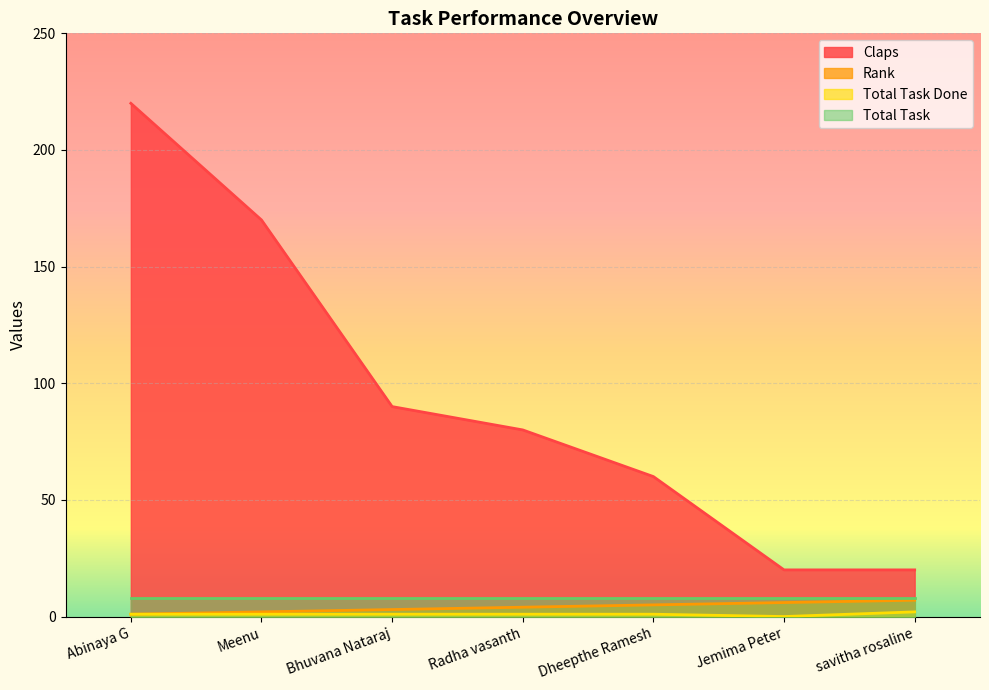

Does the chart display data point markers on the line(s)?

No